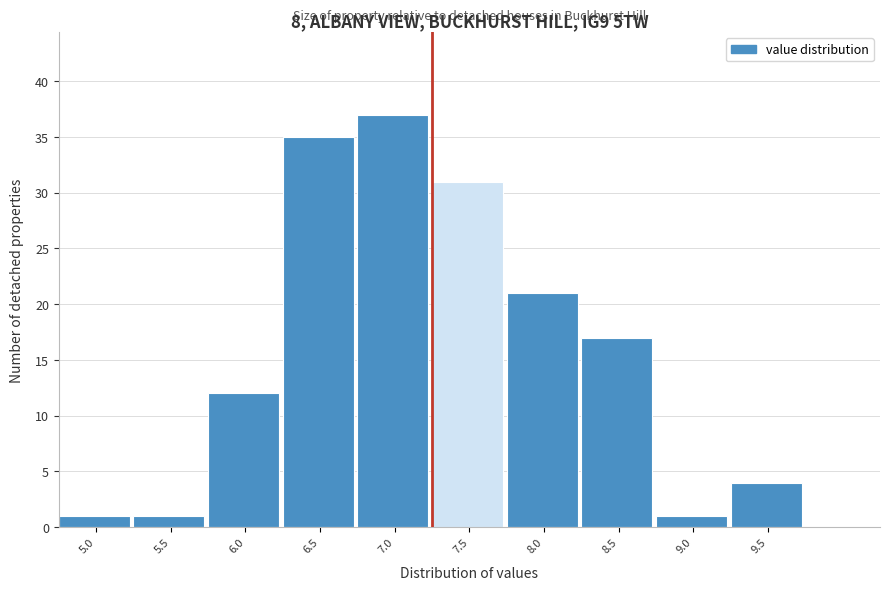

Reading left to right, extract all data points from this chart.

1	1	12	35	37	31	21	17	1	4